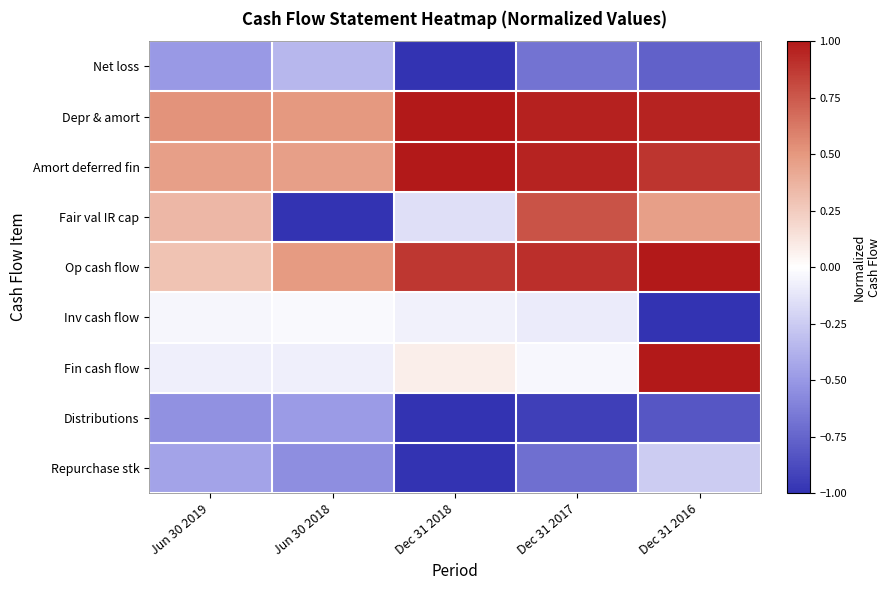

Which series changed the most between Jun 30 2019 and Jun 30 2018?

Fair val IR cap